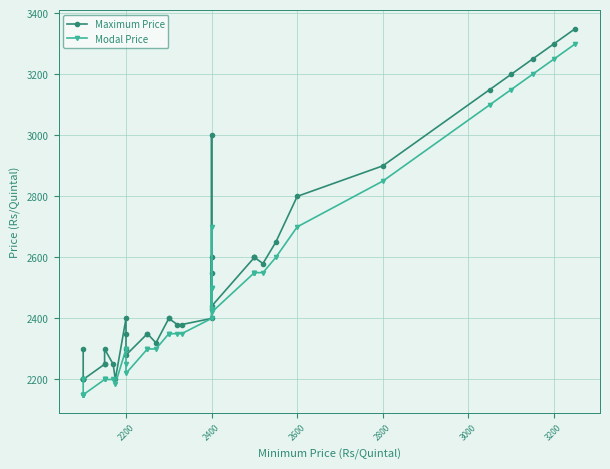

What is the maximum value shown in the chart?

3350